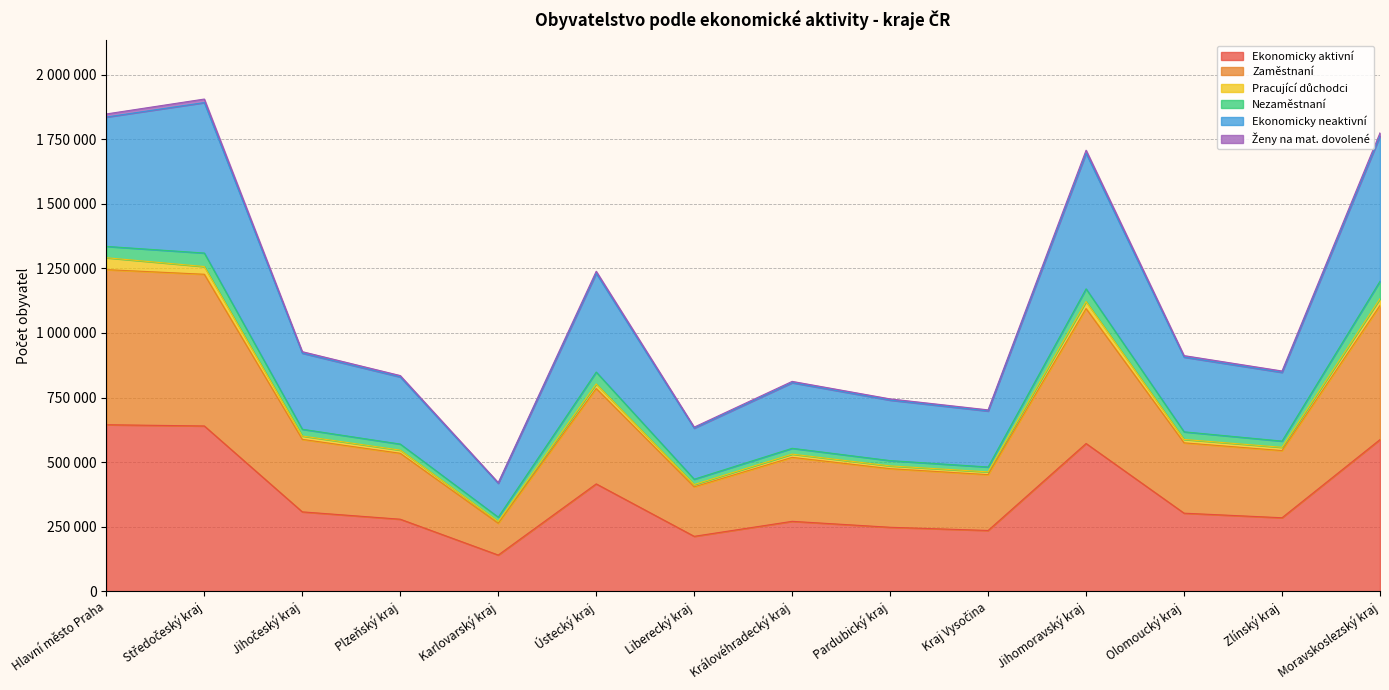

Between Kraj Vysočina and Olomoucký kraj, which series saw the biggest shift?

Ekonomicky neaktivní